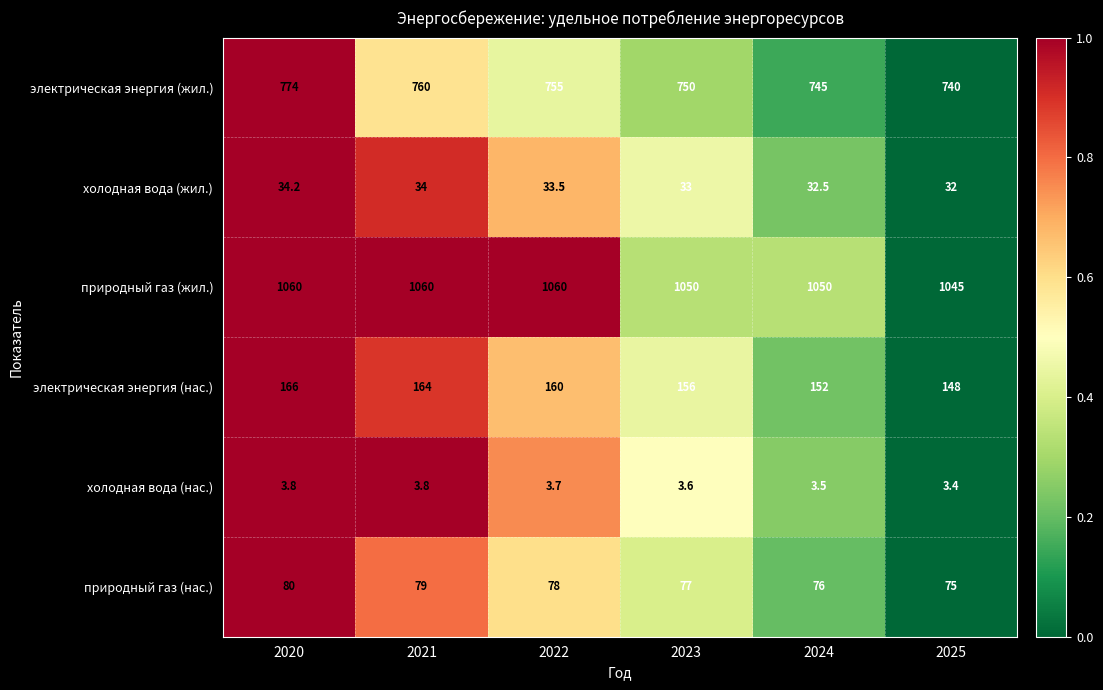

Which series has the largest range (max minus min)?

электрическая энергия (жил.)